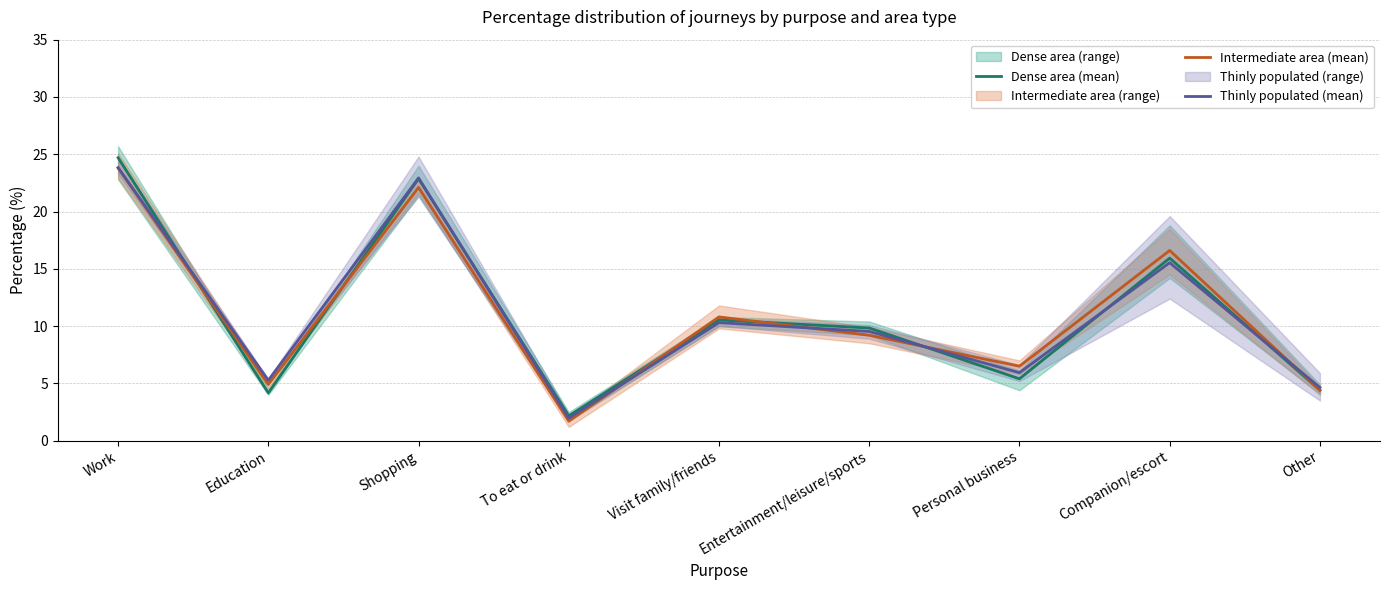

At which category is the sum across all series the highest?

Work